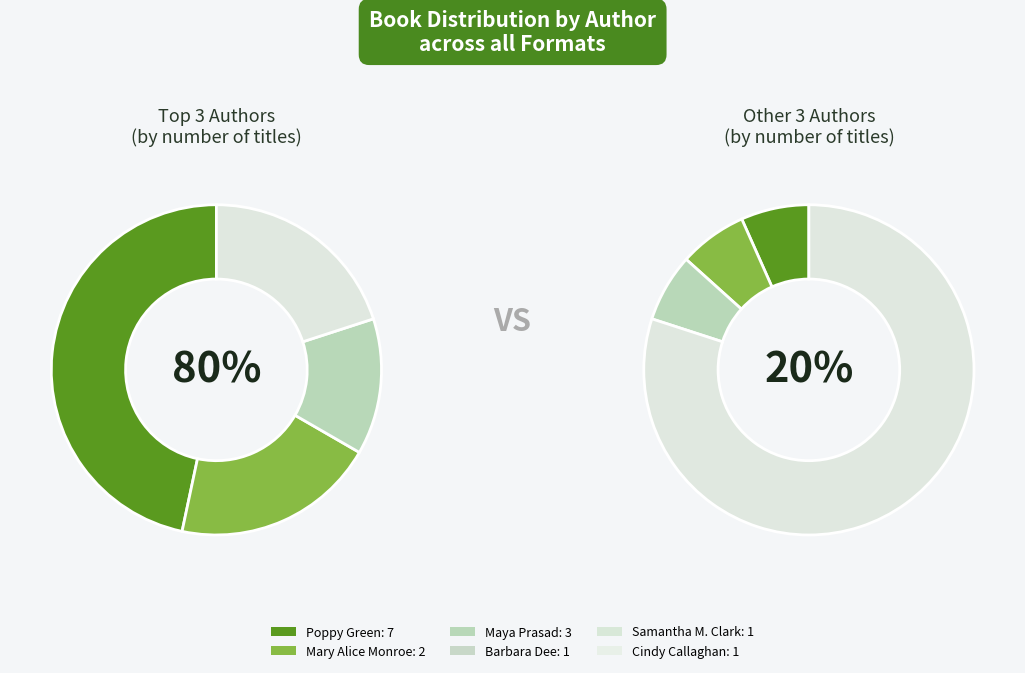

Between Barbara Dee (32807723) and Mary Alice Monroe (50018740), which is larger?

Mary Alice Monroe (50018740)